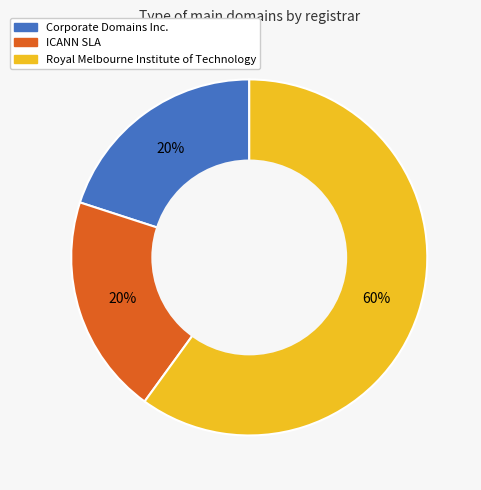

What is the largest slice in the pie chart?

Royal Melbourne Institute of Technology